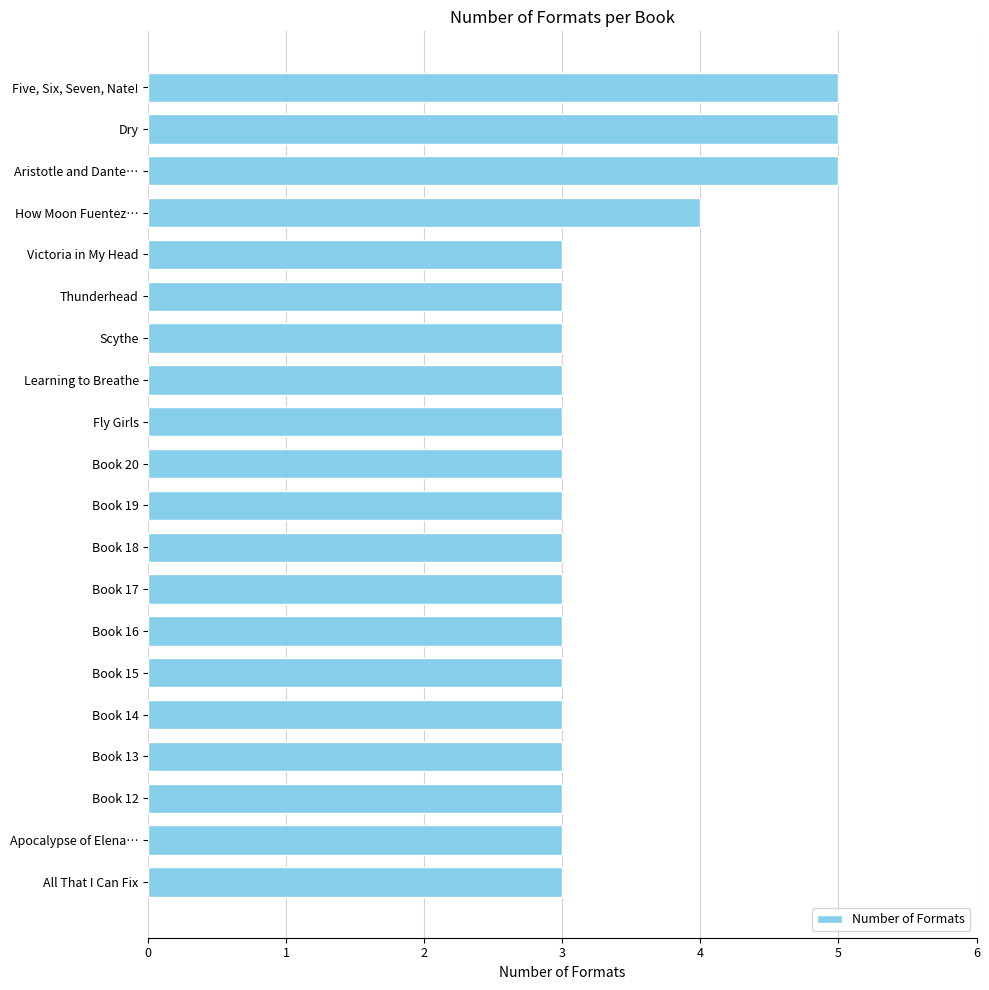

Does the chart contain stacked bars?

No